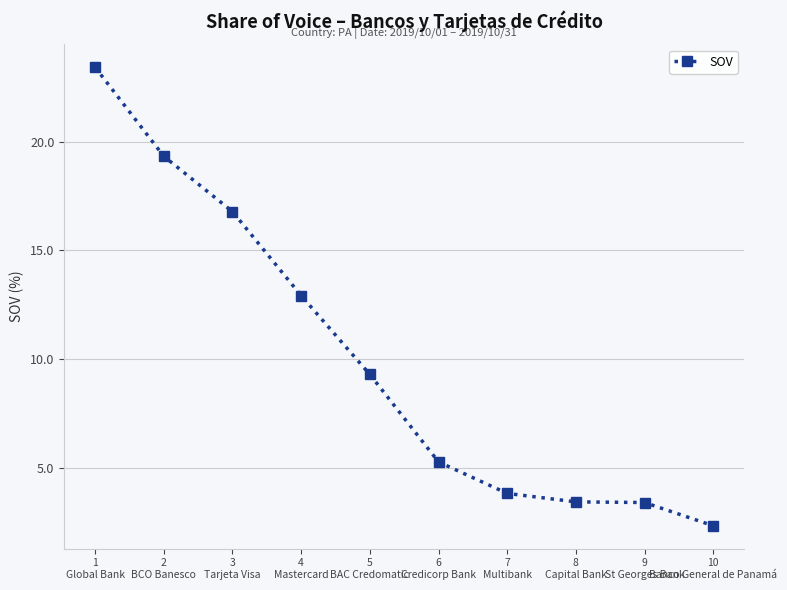

What value does the data have at 10
Banco General de Panamá?

2.3